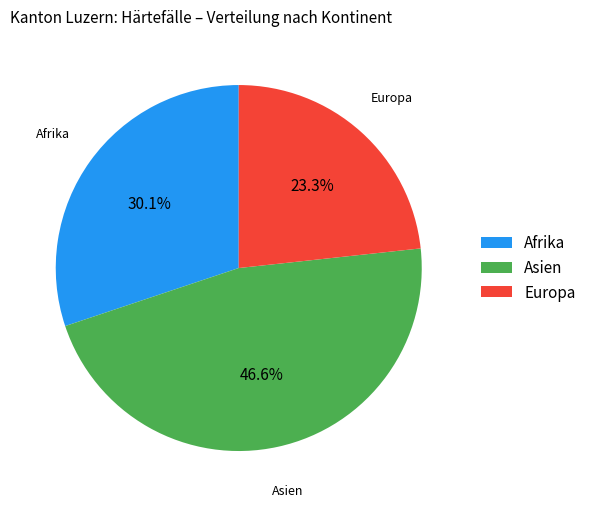

Is there any slice that represents more than half of the pie?

No